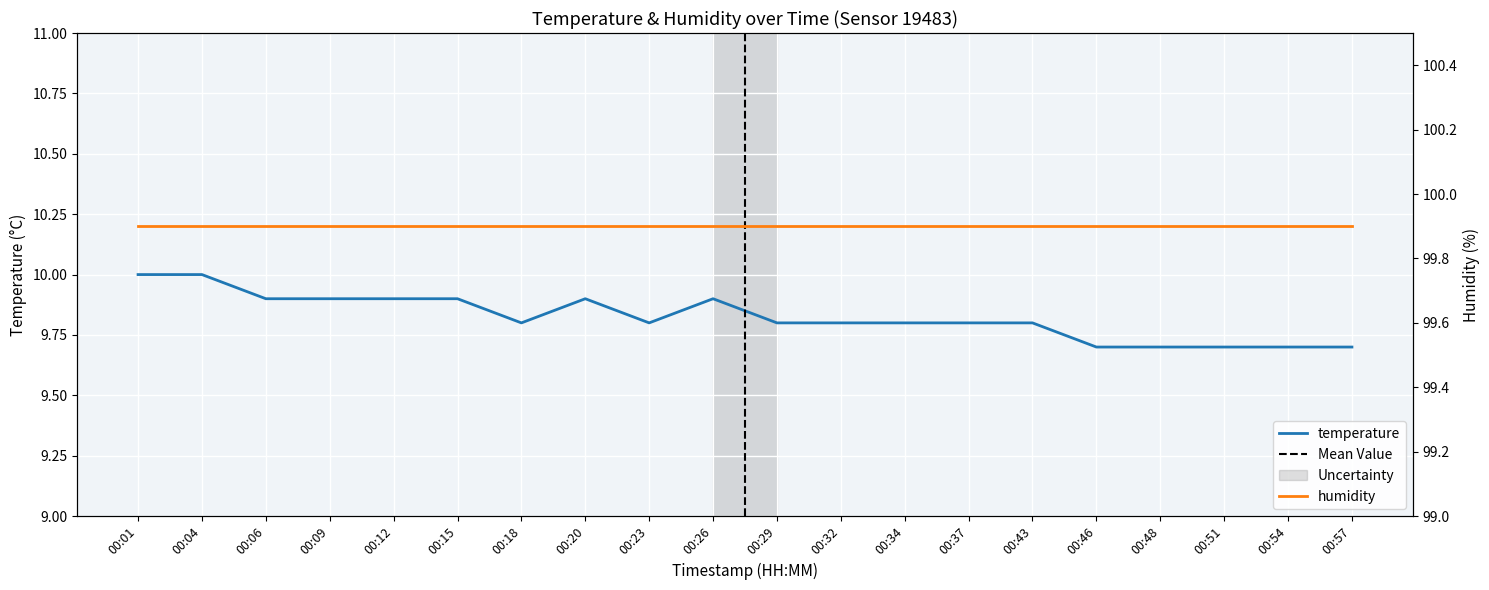

Which has a higher value, 00:54 or 00:48?

00:54